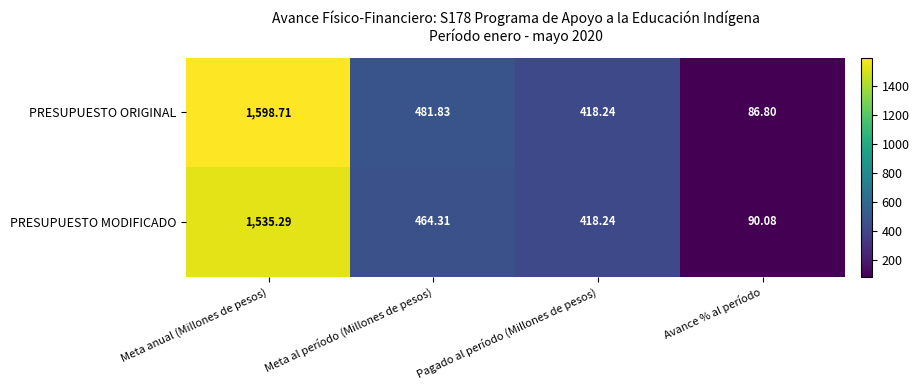

Which series has the widest spread of values?

PRESUPUESTO ORIGINAL